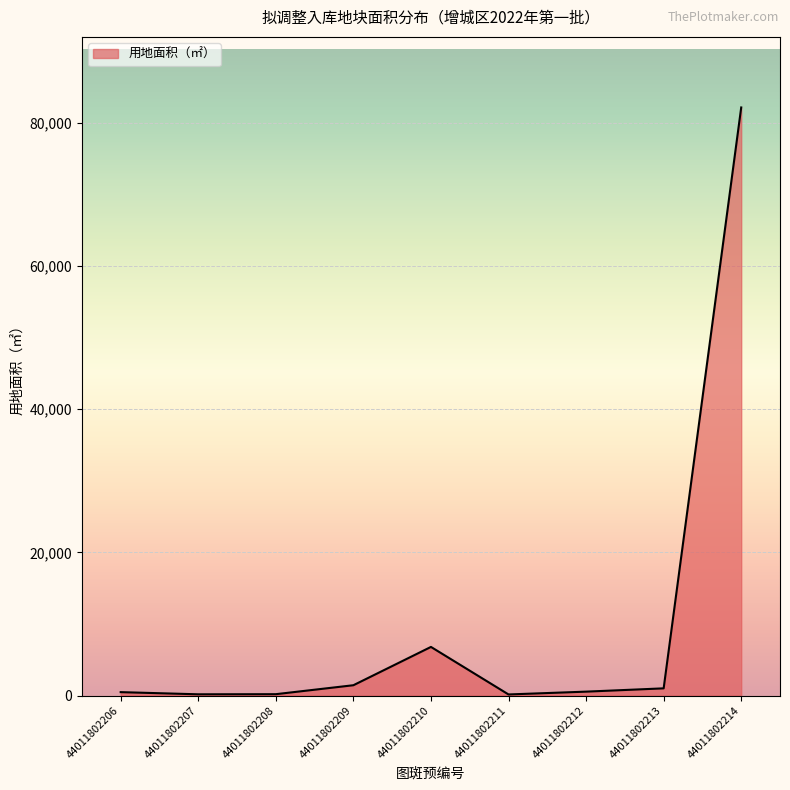

True or false: the data has more than 0 interior local peaks.

True